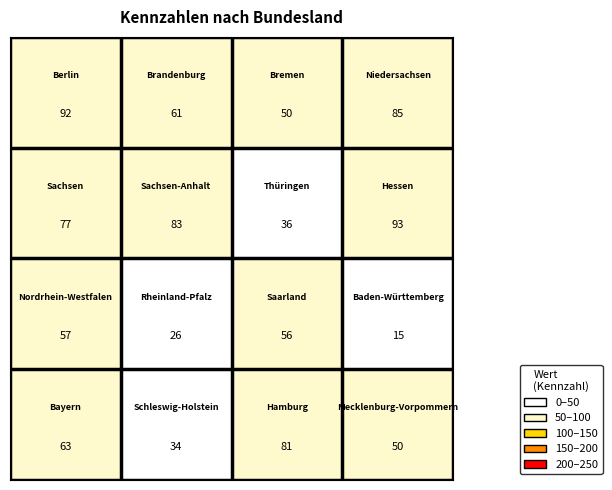

What is the smallest value displayed?

15